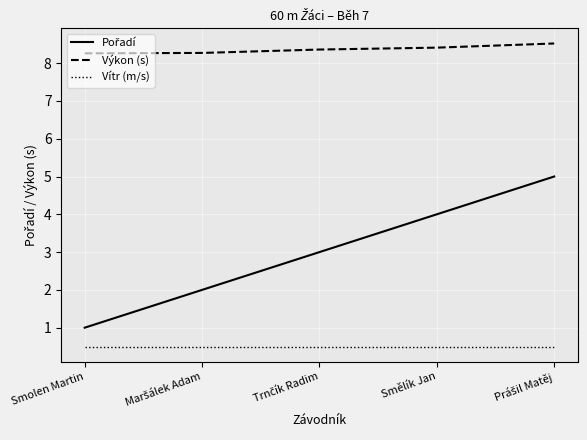

What position from the left is Smělík Jan?

4